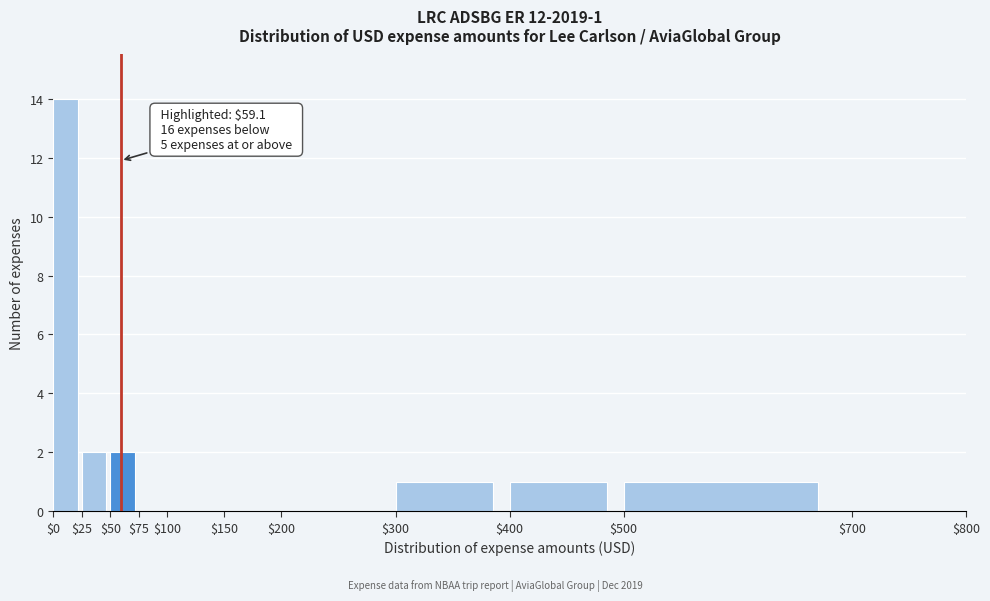

Over which range of the x-axis is the bar tallest?

$0 to $25